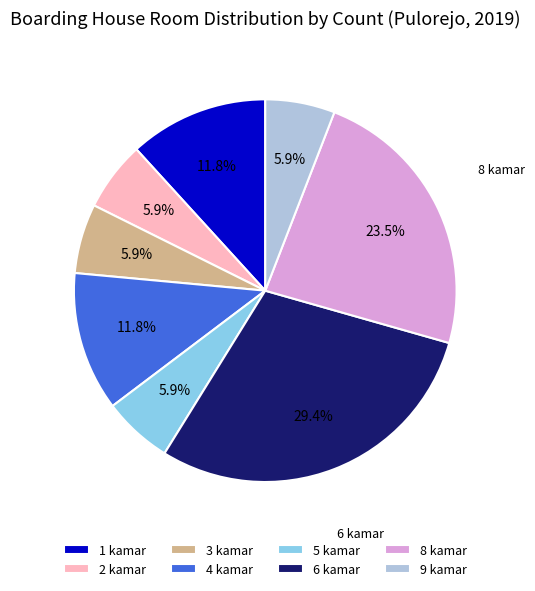

To the nearest percent, what percentage of the pie is 5 kamar?

6%